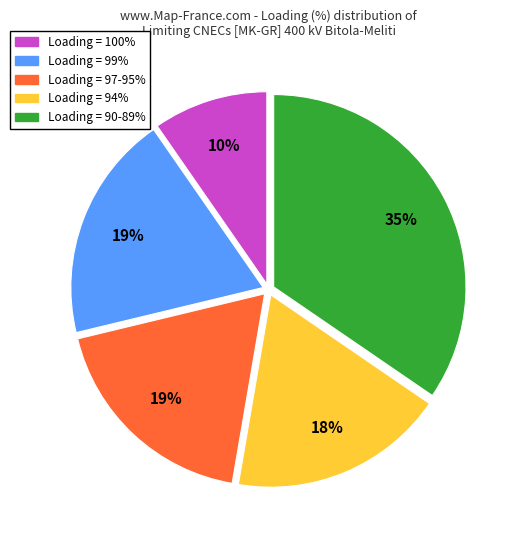

To the nearest percent, what is the average slice percentage?

20%